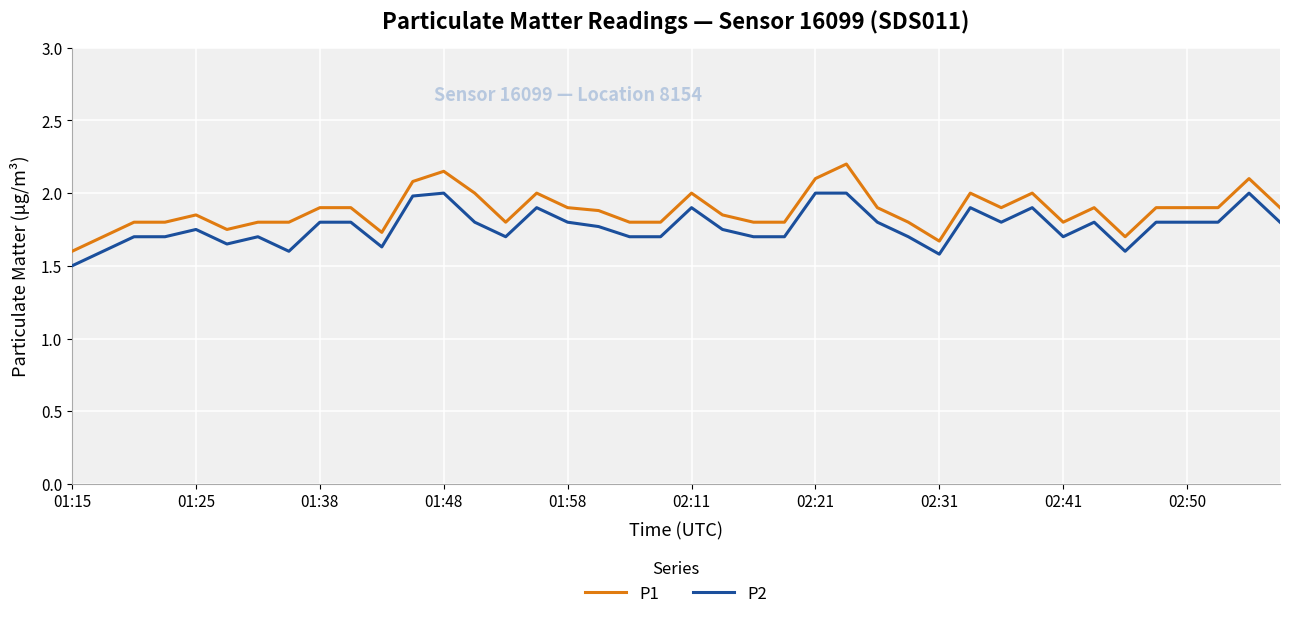

How many series are shown in this chart?

2